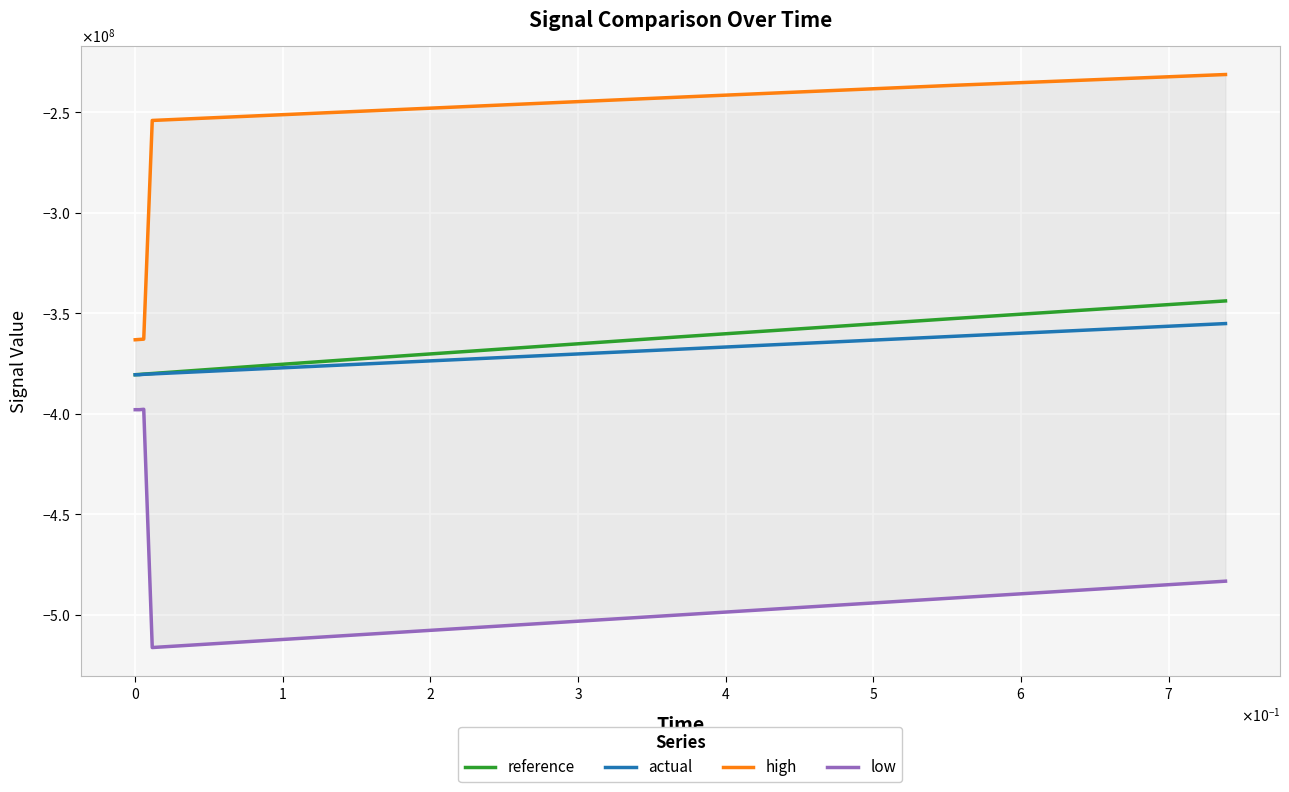

What are all the series names shown in the legend?

reference, actual, high, low